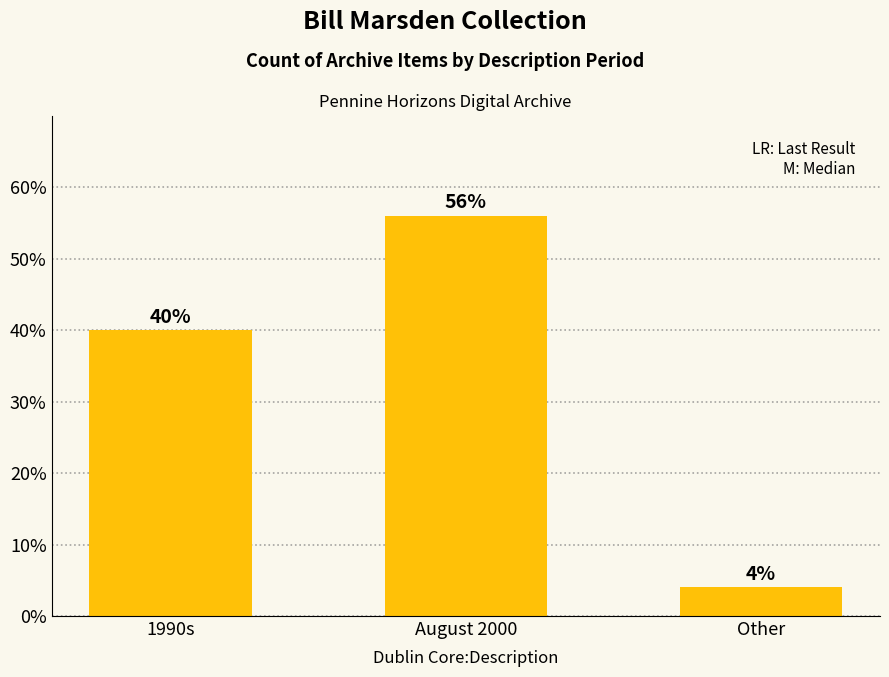

What position from the right is 1990s?

3